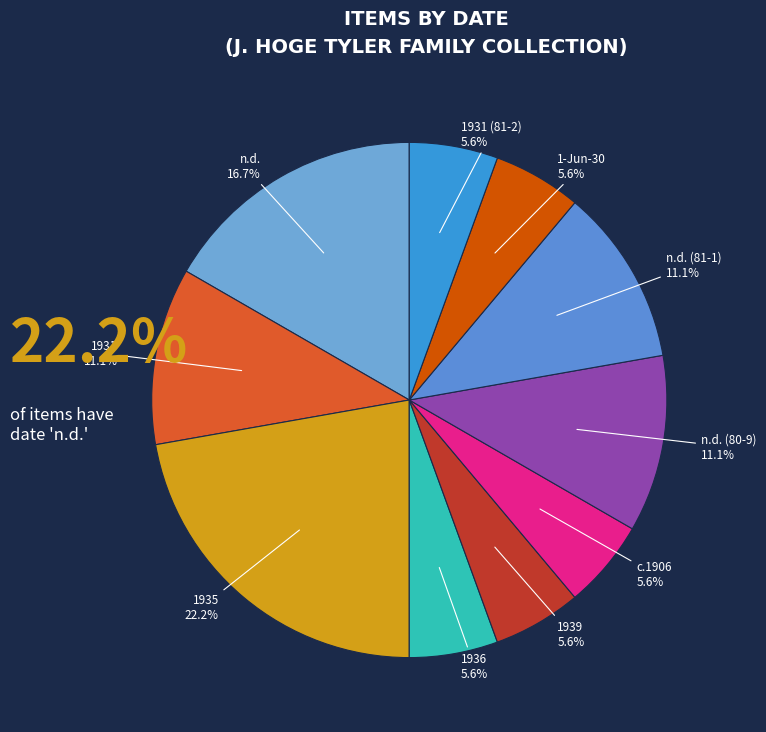

Which slice is the smallest?

1936